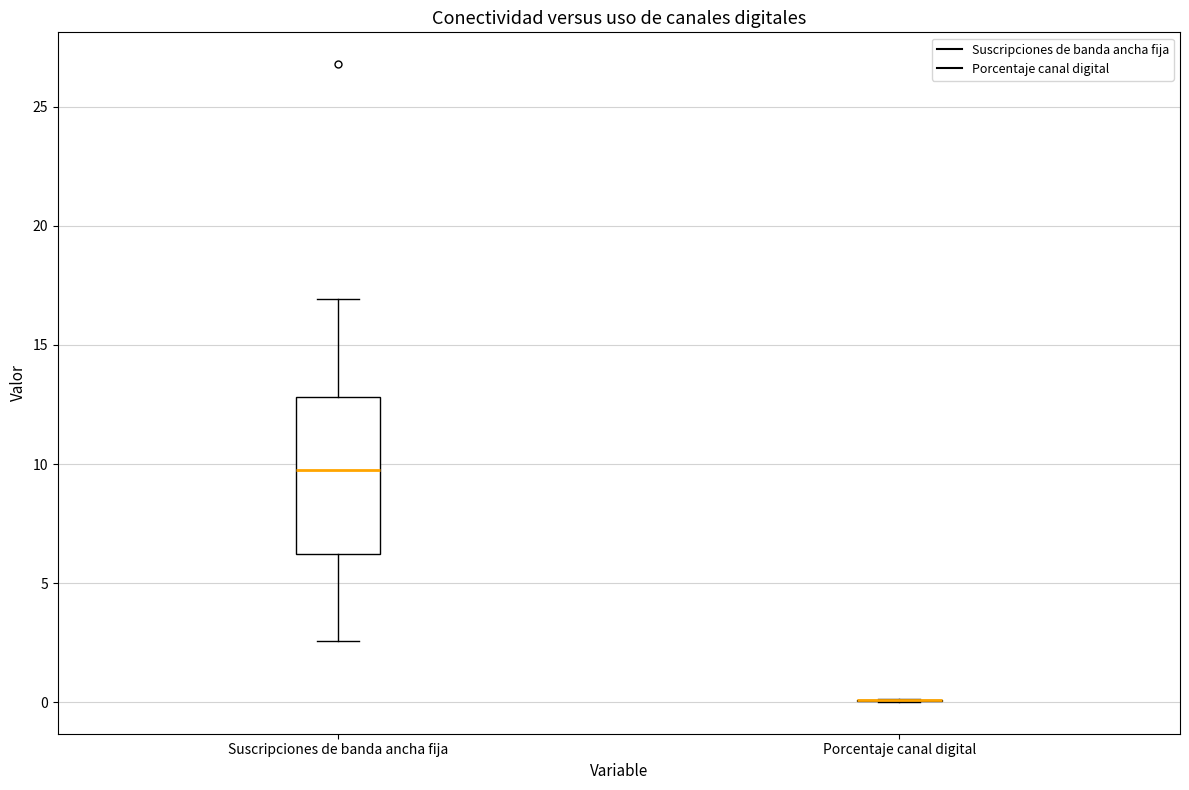

Reading left to right, transcribe this box plot: for each box, give where its median line is, the range the box spans, and where its two whiskers end, as read against the y-axis. The values are not printed on the chart, so give them approximately, as read against the axis.

Suscripciones de banda ancha fija: median 9.5, box 6.0 to 13.0, whiskers 2.5 to 17.0
Porcentaje canal digital: box collapsed to a line at 0.0, whiskers 0.0 to 0.0